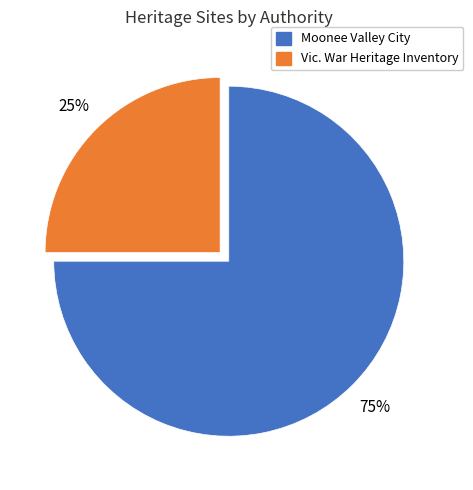

What is the smallest slice in the pie chart?

Vic. War Heritage Inventory